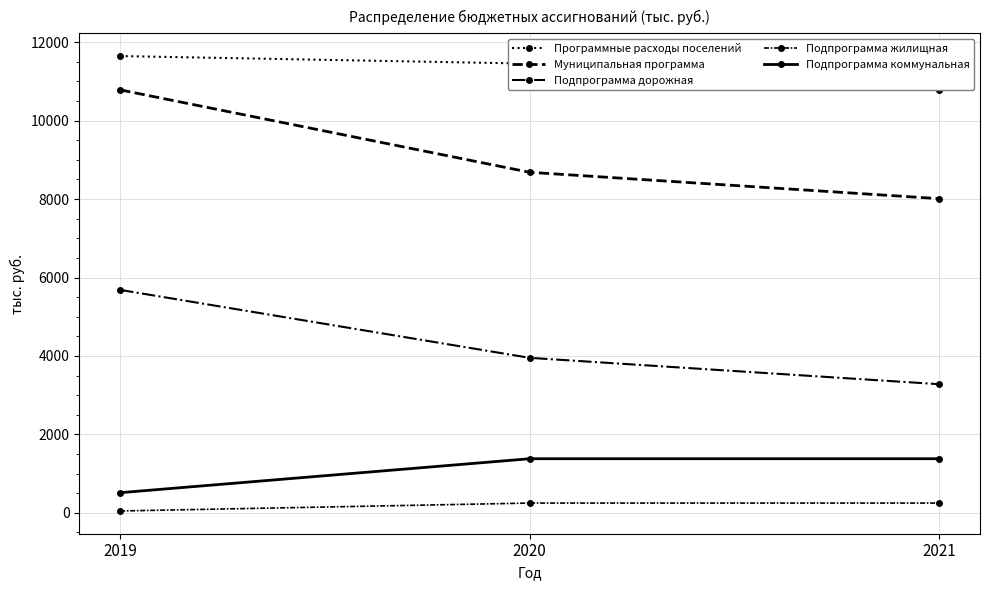

Is the value of Подпрограмма коммунальная at 2019 greater than the value of Подпрограмма жилищная at 2021?

Yes